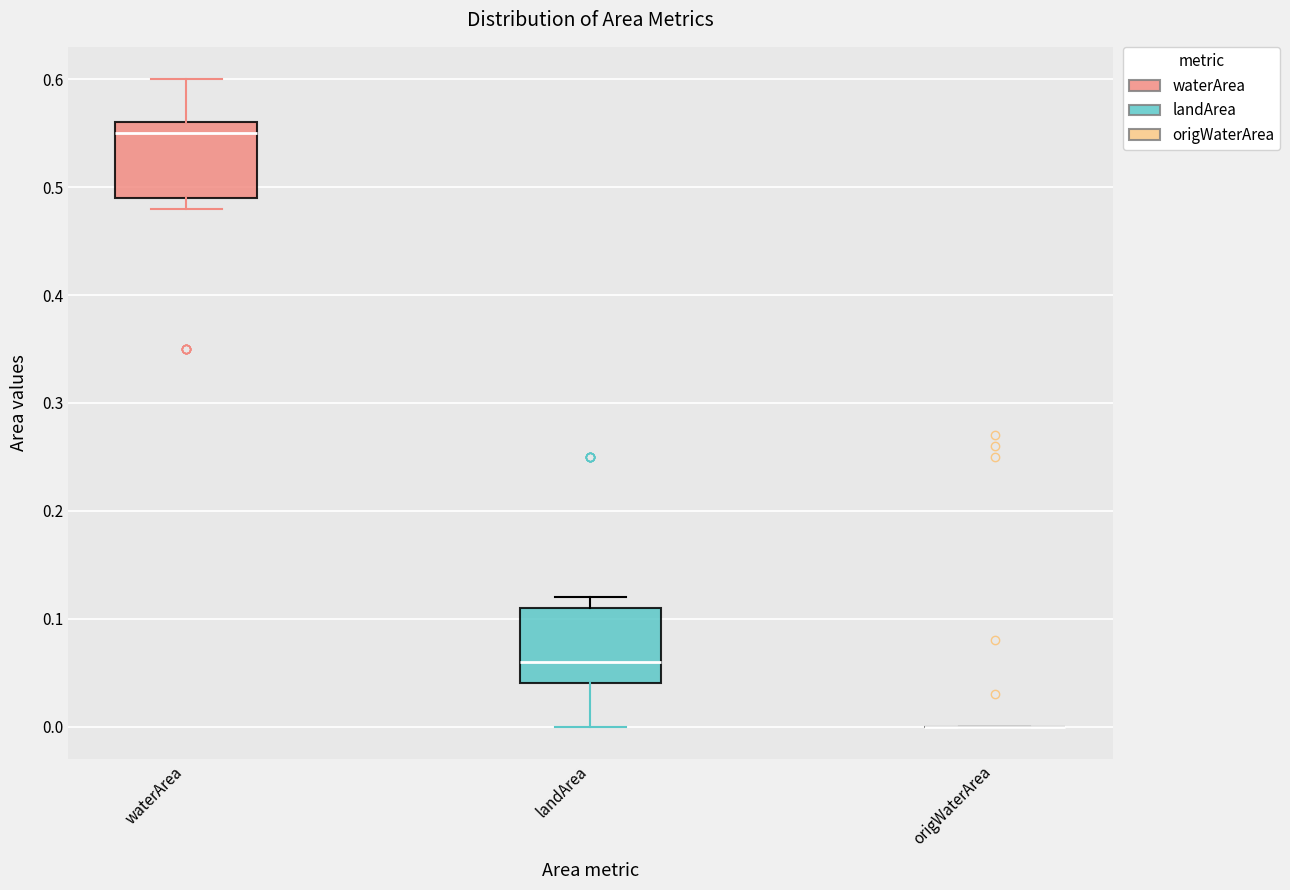

Reading left to right, transcribe this box plot: for each box, give where its median line is, the range the box spans, and where its two whiskers end, as read against the y-axis. The values are not printed on the chart, so give them approximately, as read against the axis.

waterArea: median 0.55, box 0.49 to 0.56, whiskers 0.48 to 0.60
landArea: median 0.06, box 0.04 to 0.11, whiskers 0.00 to 0.12
origWaterArea: box collapsed to a line at 0.00, whiskers 0.00 to 0.00